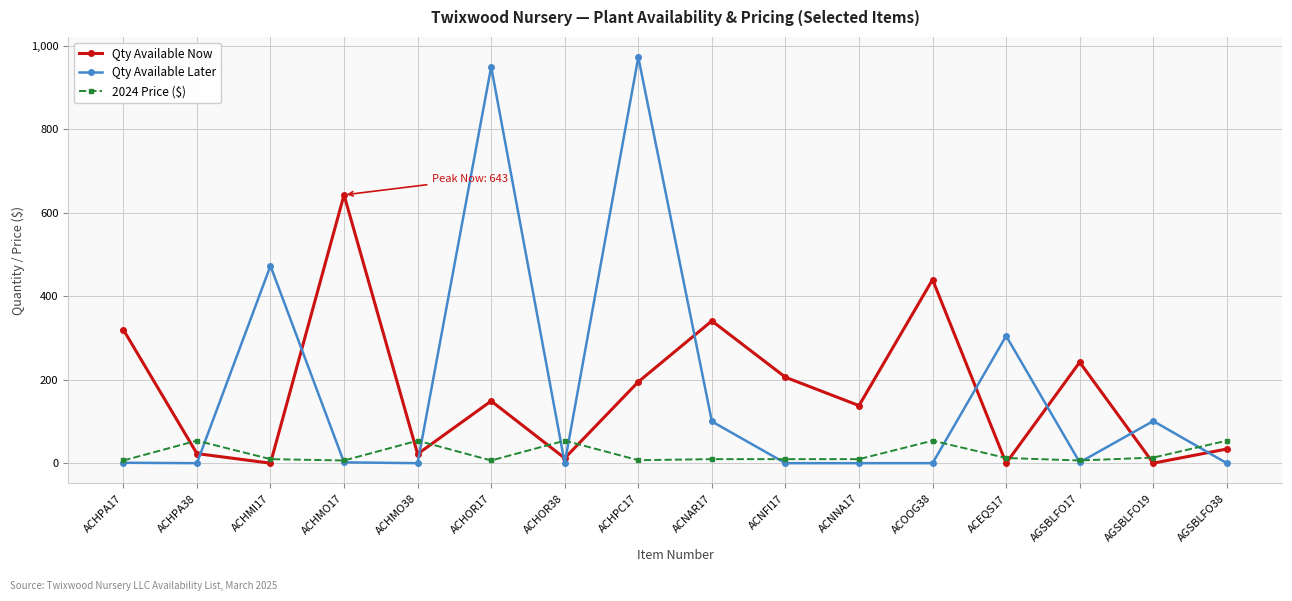

Where is the first local maximum for Qty Available Later?

ACHMI17